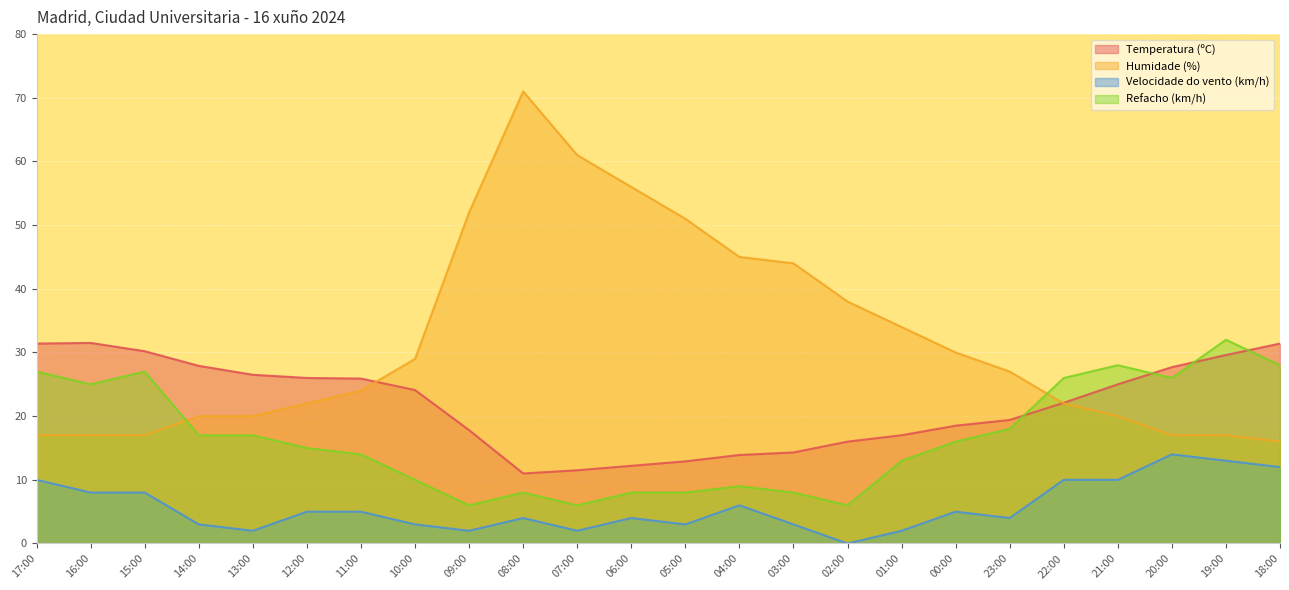

Reading right to left, list all the values displayed in this chart.

Temperatura (ºC): 31.4	29.6	27.7	25.0	22.1	19.4	18.5	17.0	16.0	14.3	13.9	12.9	12.2	11.5	11.0	17.8	24.1	25.9	26.0	26.5	27.9	30.2	31.5	31.4
Humidade (%): 16.0	17.0	17.0	20.0	22.0	27.0	30.0	34.0	38.0	44.0	45.0	51.0	56.0	61.0	71.0	52.0	29.0	24.0	22.0	20.0	20.0	17.0	17.0	17.0
Velocidade do vento (km/h): 12.0	13.0	14.0	10.0	10.0	4.0	5.0	2.0	0.0	3.0	6.0	3.0	4.0	2.0	4.0	2.0	3.0	5.0	5.0	2.0	3.0	8.0	8.0	10.0
Refacho (km/h): 28.0	32.0	26.0	28.0	26.0	18.0	16.0	13.0	6.0	8.0	9.0	8.0	8.0	6.0	8.0	6.0	10.0	14.0	15.0	17.0	17.0	27.0	25.0	27.0